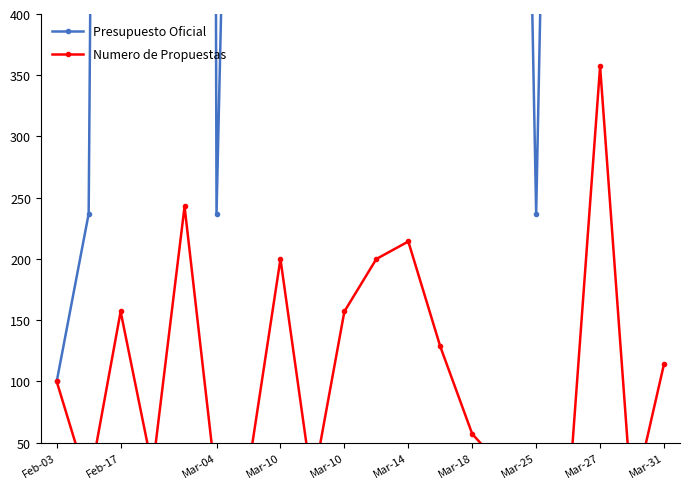

What is the minimum value for Presupuesto Oficial?

100.0